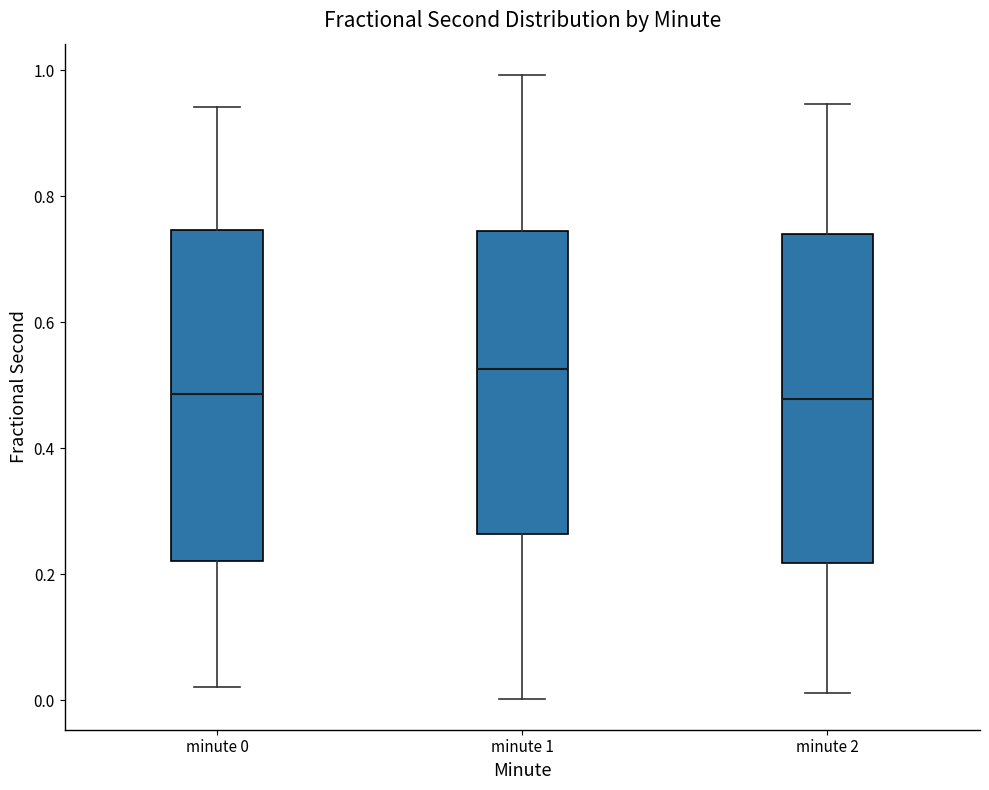

Reading left to right, read every box against the y-axis: the position of its median line, the range the box covers, and the ends of its whiskers. The values are not printed on the chart, so give them approximately, as read against the axis.

minute 0: median 0.48, box 0.22 to 0.74, whiskers 0.02 to 0.94
minute 1: median 0.52, box 0.26 to 0.74, whiskers 0.00 to 1.00
minute 2: median 0.48, box 0.22 to 0.74, whiskers 0.02 to 0.94